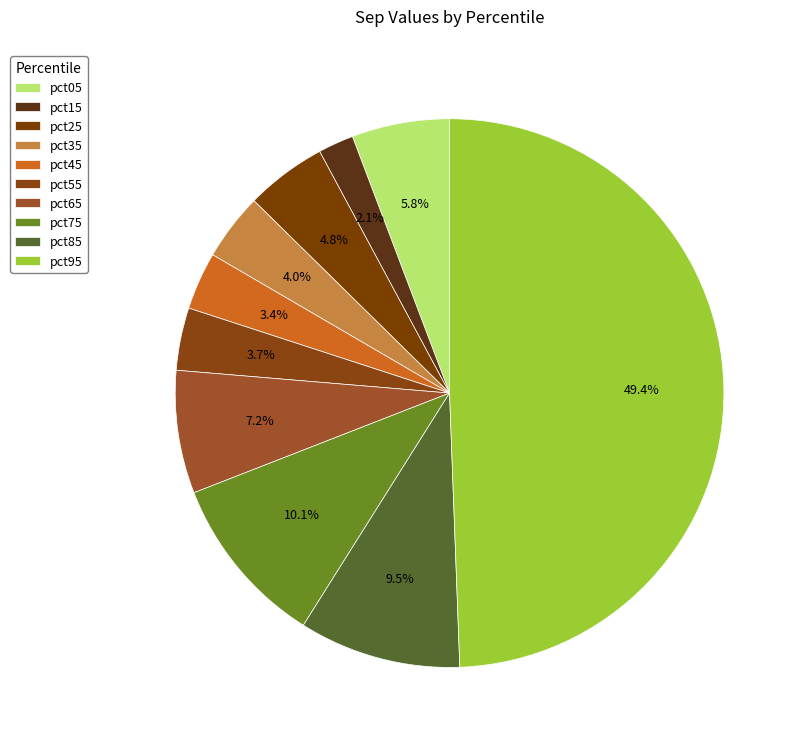

Rank the categories by value from highest to lowest.

pct95, pct75, pct85, pct65, pct05, pct25, pct35, pct55, pct45, pct15